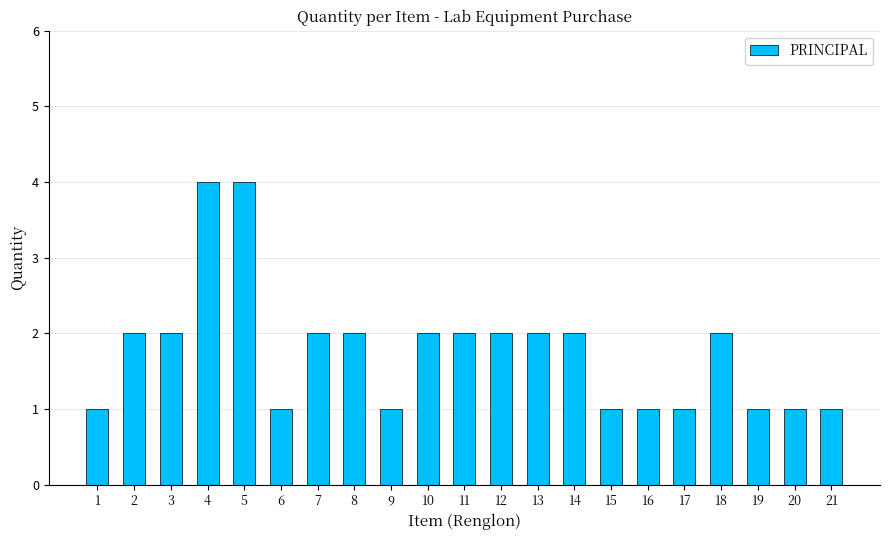

Reading right to left, extract all data points from this chart.

21=1	20=1	19=1	18=2	17=1	16=1	15=1	14=2	13=2	12=2	11=2	10=2	9=1	8=2	7=2	6=1	5=4	4=4	3=2	2=2	1=1